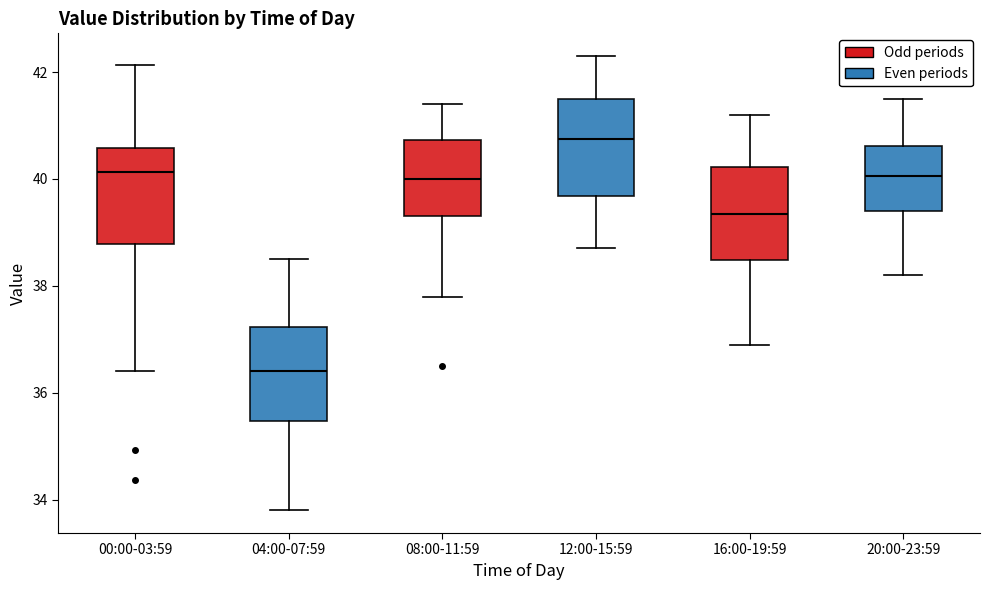

Reading left to right, read every box against the y-axis: the position of its median line, the range the box covers, and the ends of its whiskers. The values are not printed on the chart, so give them approximately, as read against the axis.

00:00-03:59: median 40.2, box 38.8 to 40.6, whiskers 36.4 to 42.2
04:00-07:59: median 36.4, box 35.4 to 37.2, whiskers 33.8 to 38.6
08:00-11:59: median 40.0, box 39.4 to 40.8, whiskers 37.8 to 41.4
12:00-15:59: median 40.8, box 39.6 to 41.6, whiskers 38.8 to 42.4
16:00-19:59: median 39.4, box 38.4 to 40.2, whiskers 37.0 to 41.2
20:00-23:59: median 40.0, box 39.4 to 40.6, whiskers 38.2 to 41.6